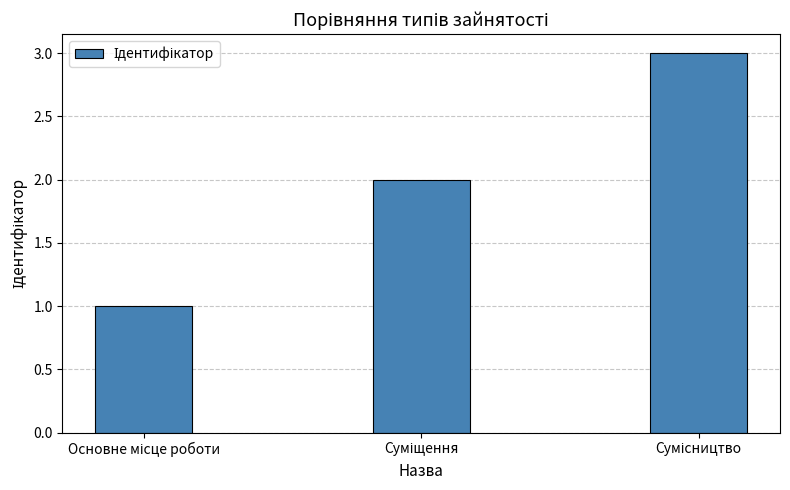

Are the bars horizontal?

No